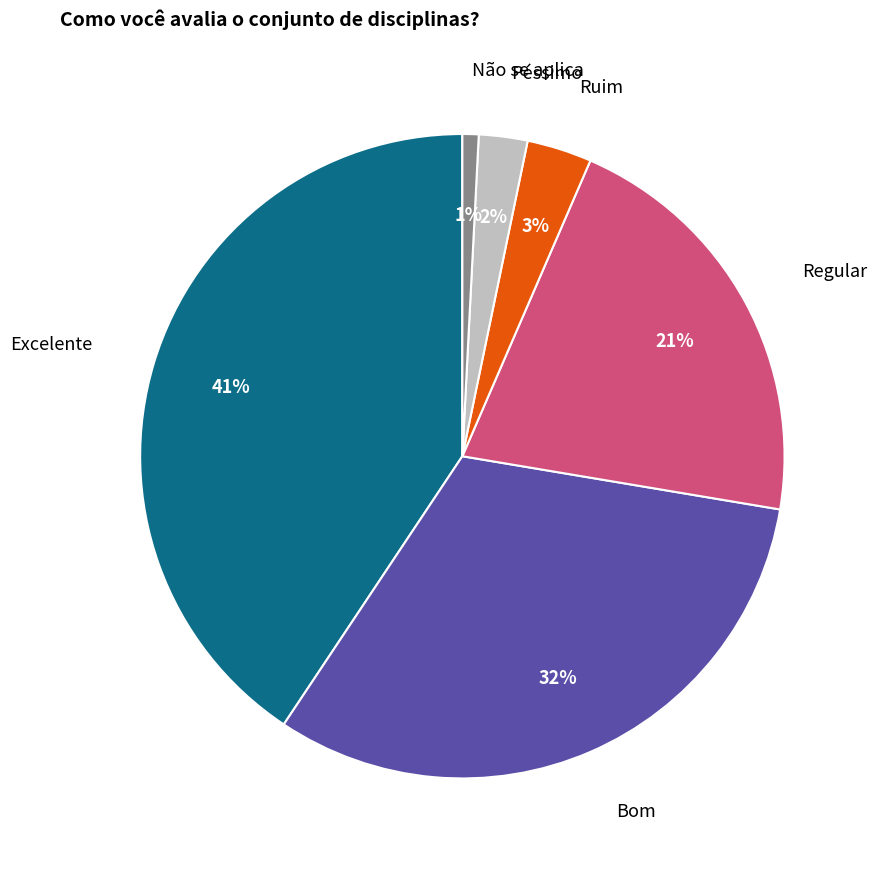

To the nearest percent, what is the average slice percentage?

17%